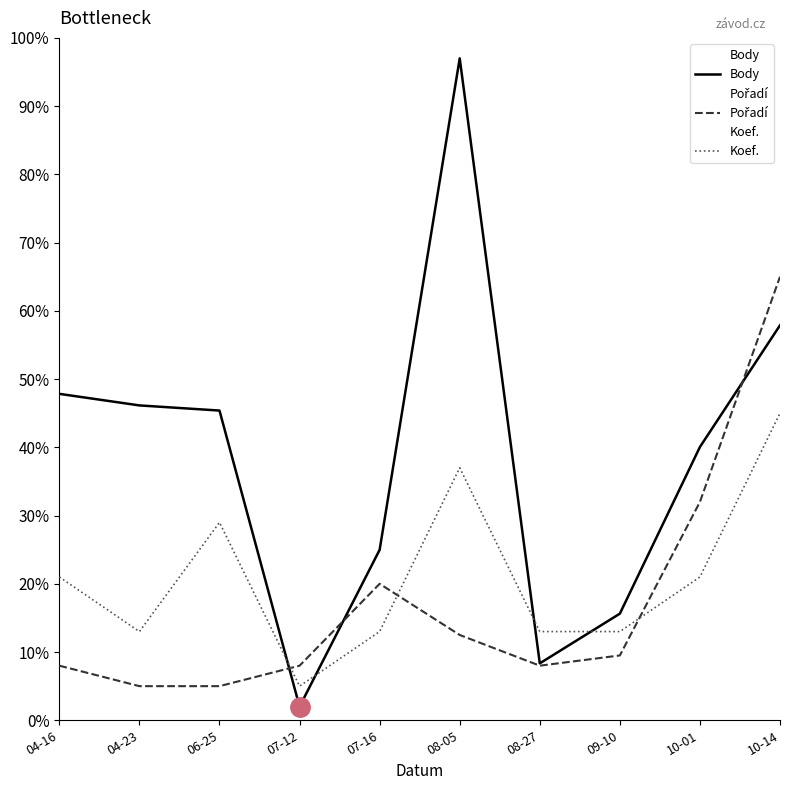

What is the total value across all series at 04-23?

64.1